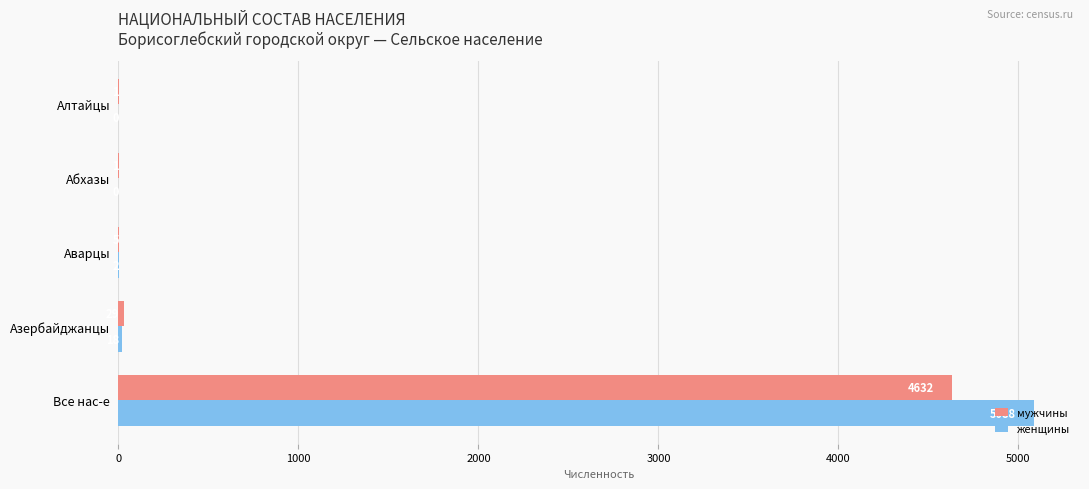

What are all the series names shown in the legend?

мужчины, женщины